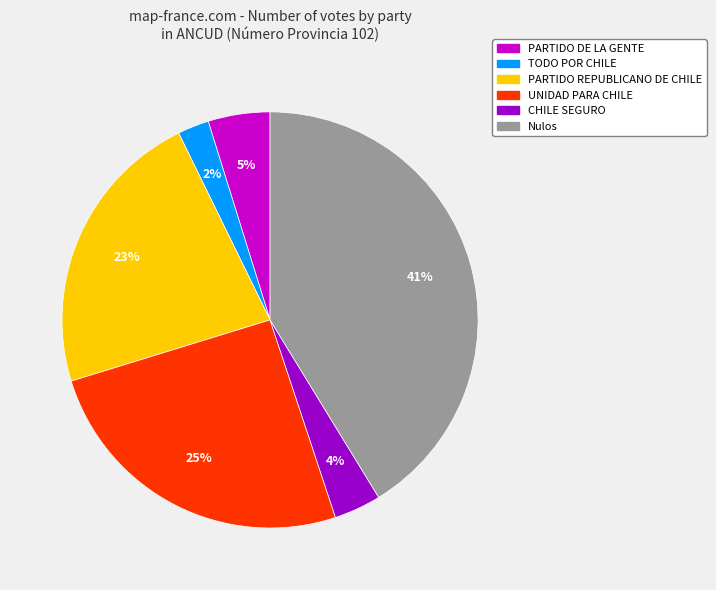

How many segments does this pie chart have?

6